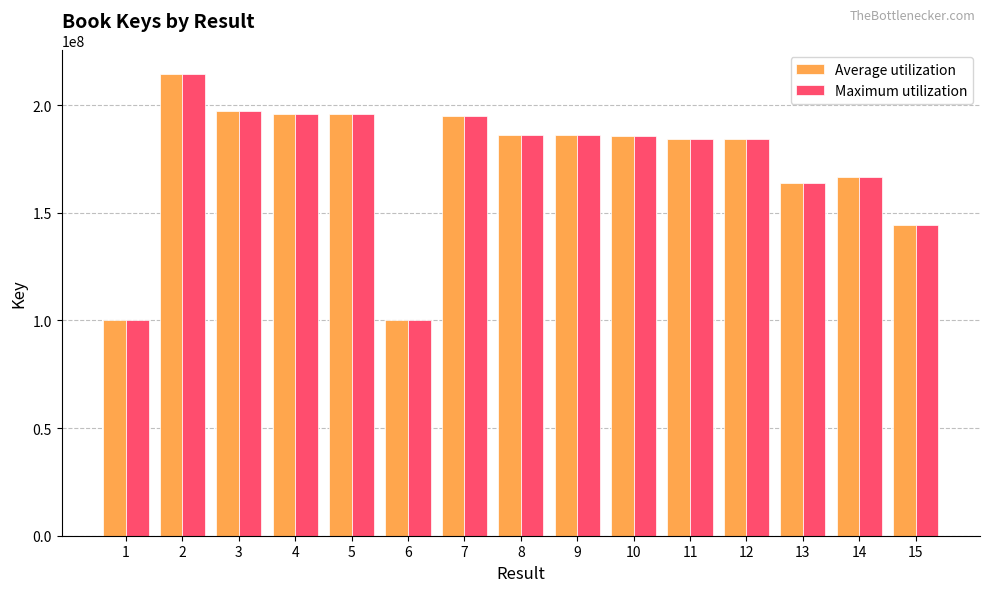

What are all the series names shown in the legend?

Average utilization, Maximum utilization